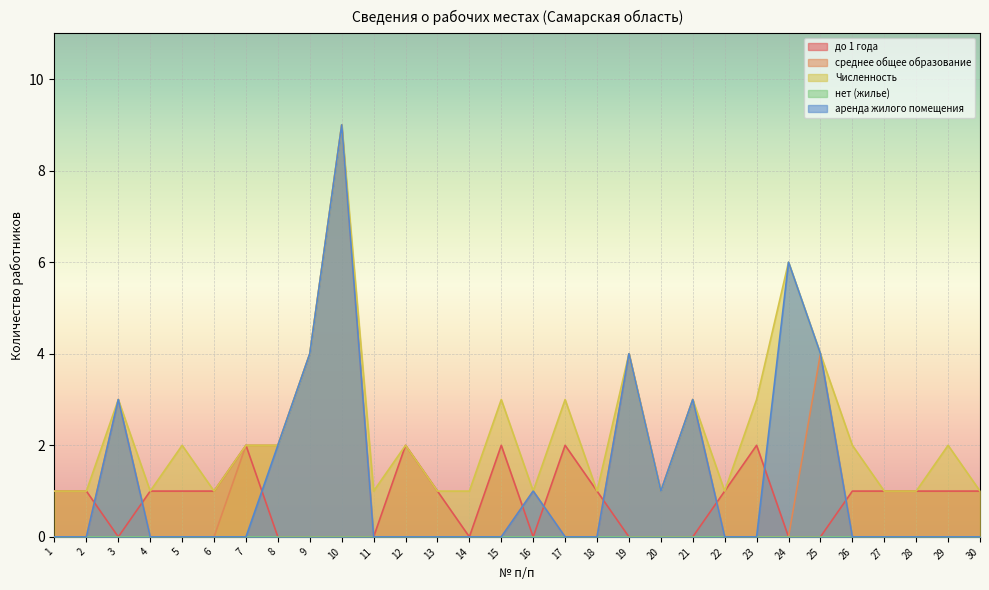

Count the до 1 года values in the range 0 to 1.

25